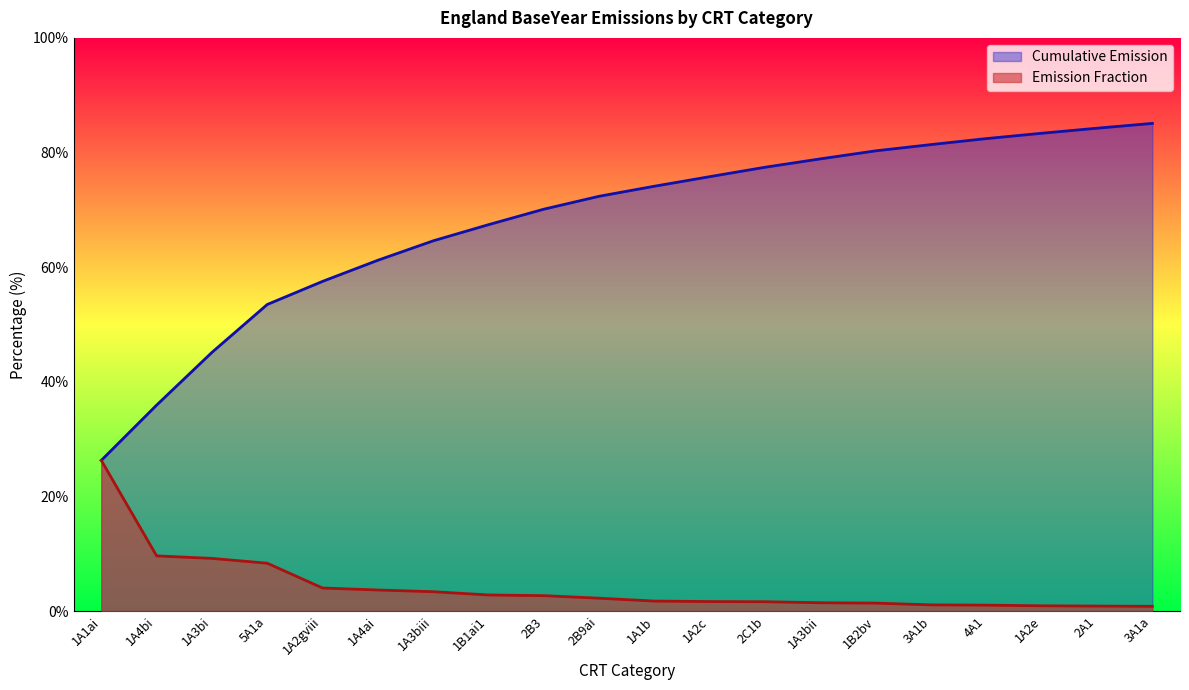

What is the value of the Cumulative Emission point at the 15th from the left?

80.3